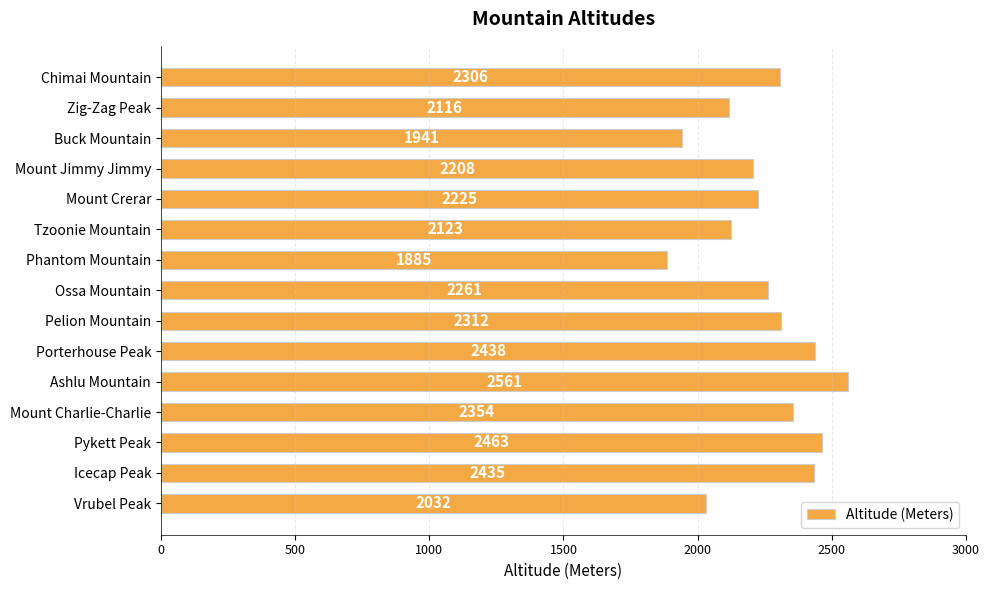

What is the maximum value shown in the chart?

2561